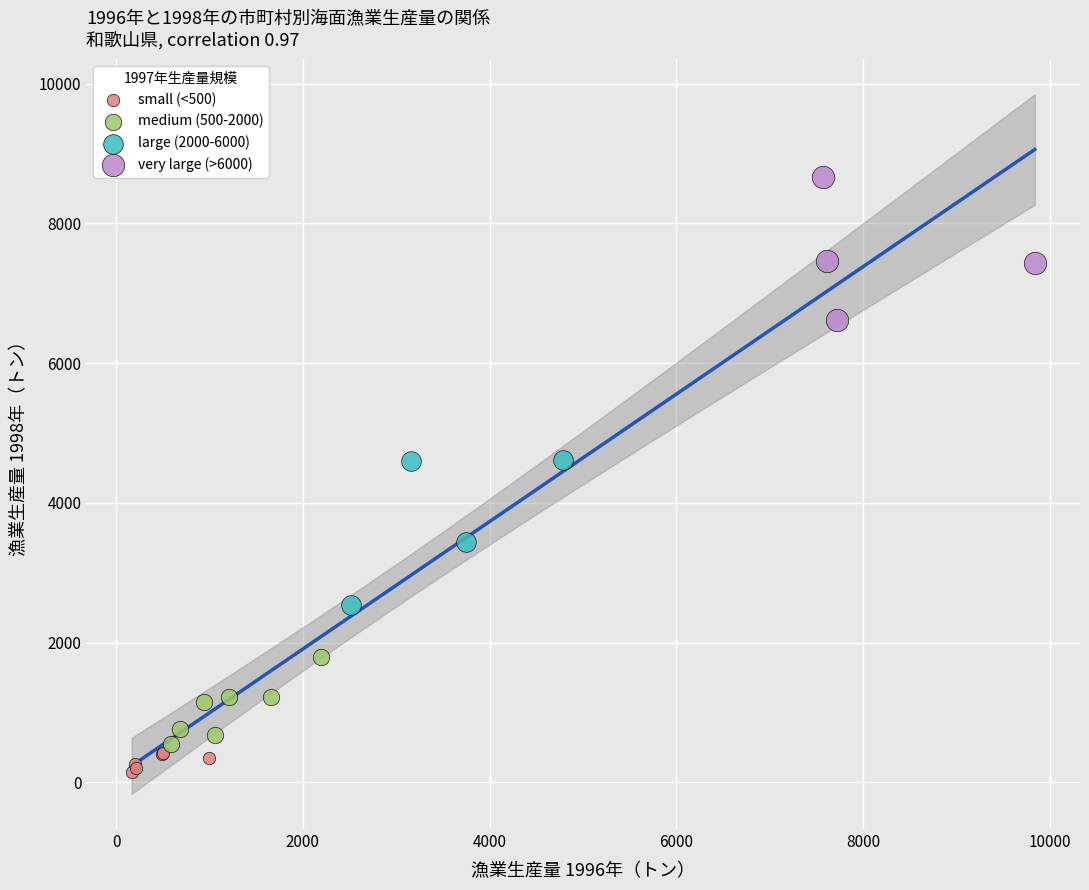

Which series contains the highest Y value?

very large (>6000)